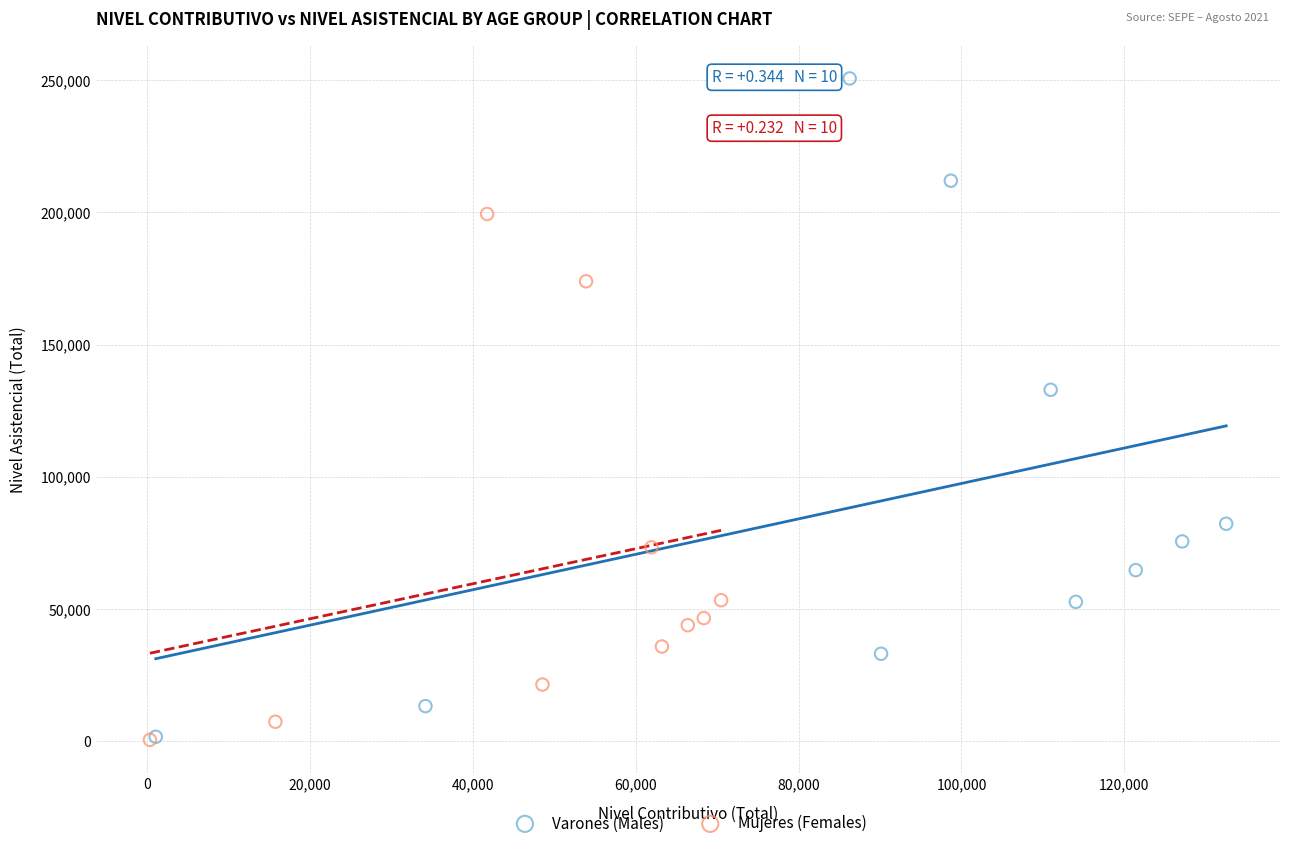

Which series contains the highest Y value?

Varones (Males)